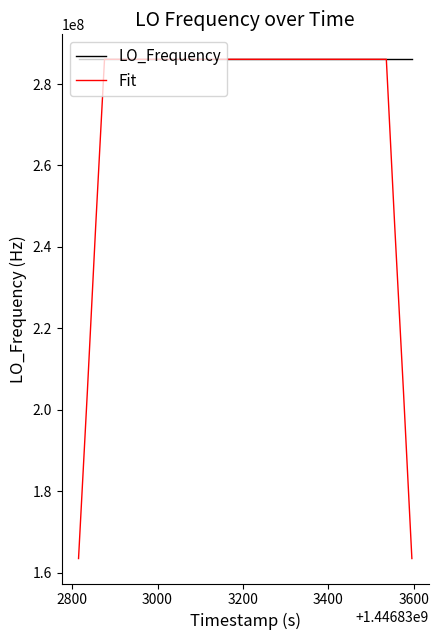

What is the maximum value shown in the chart?

286078812.5